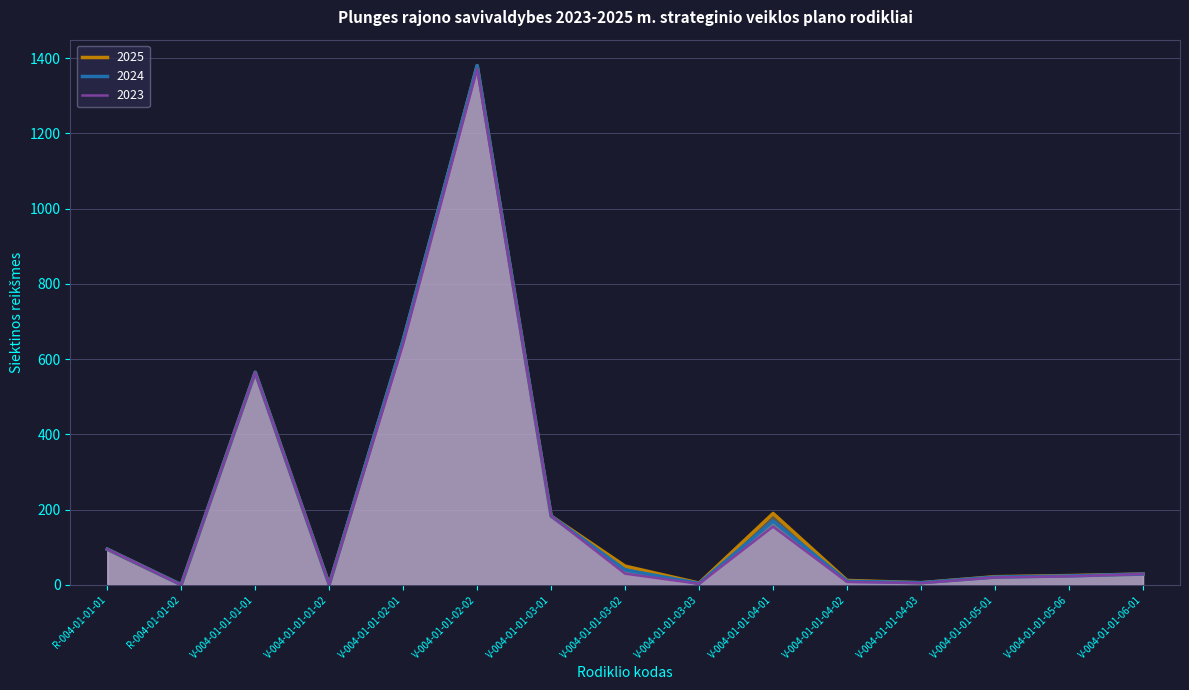

Which series has the largest total across all categories?

2025 (line)